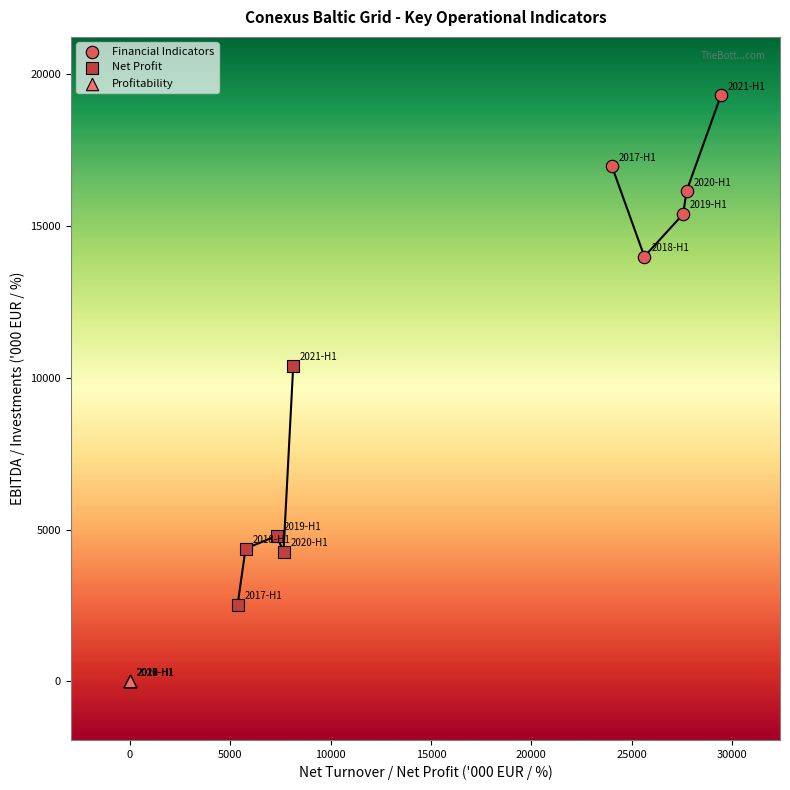

Which series reaches the minimum Y coordinate?

Profitability